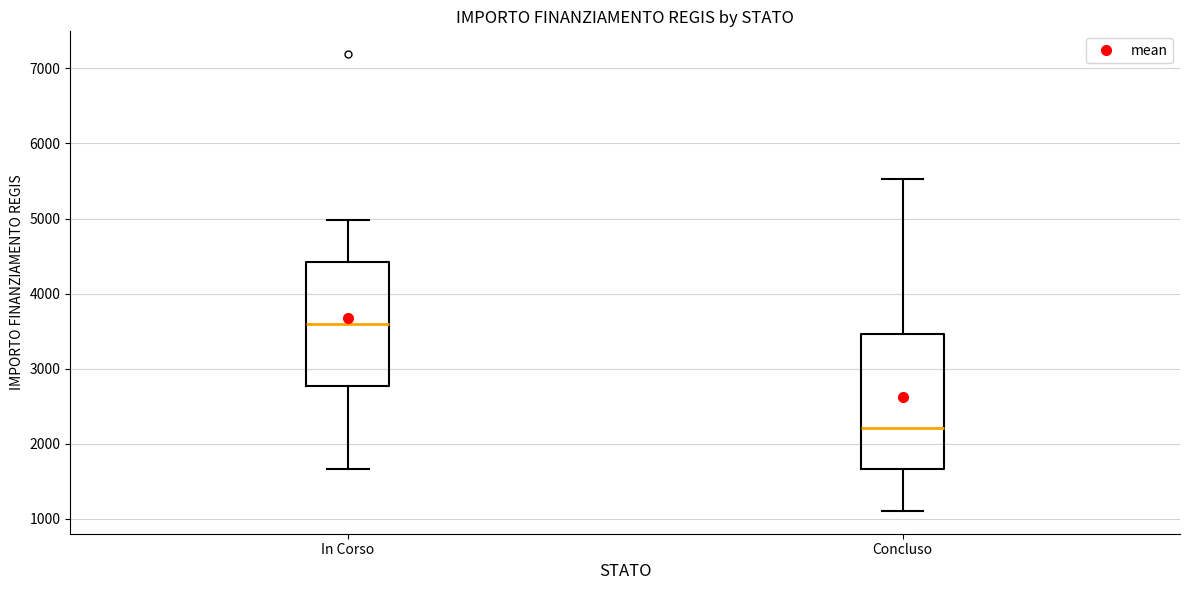

Where is the upper edge of the box for Concluso on the y-axis? The values are not printed on the chart, so give them approximately, as read against the axis.

3500